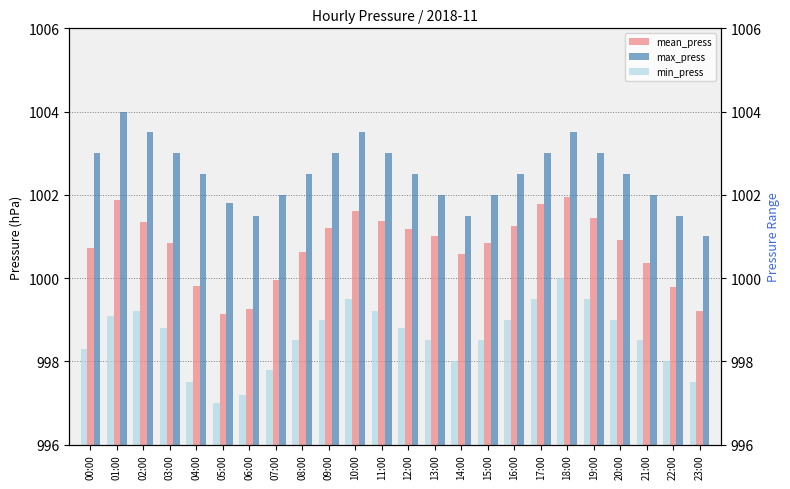

Which series has the largest total across all categories?

max_press